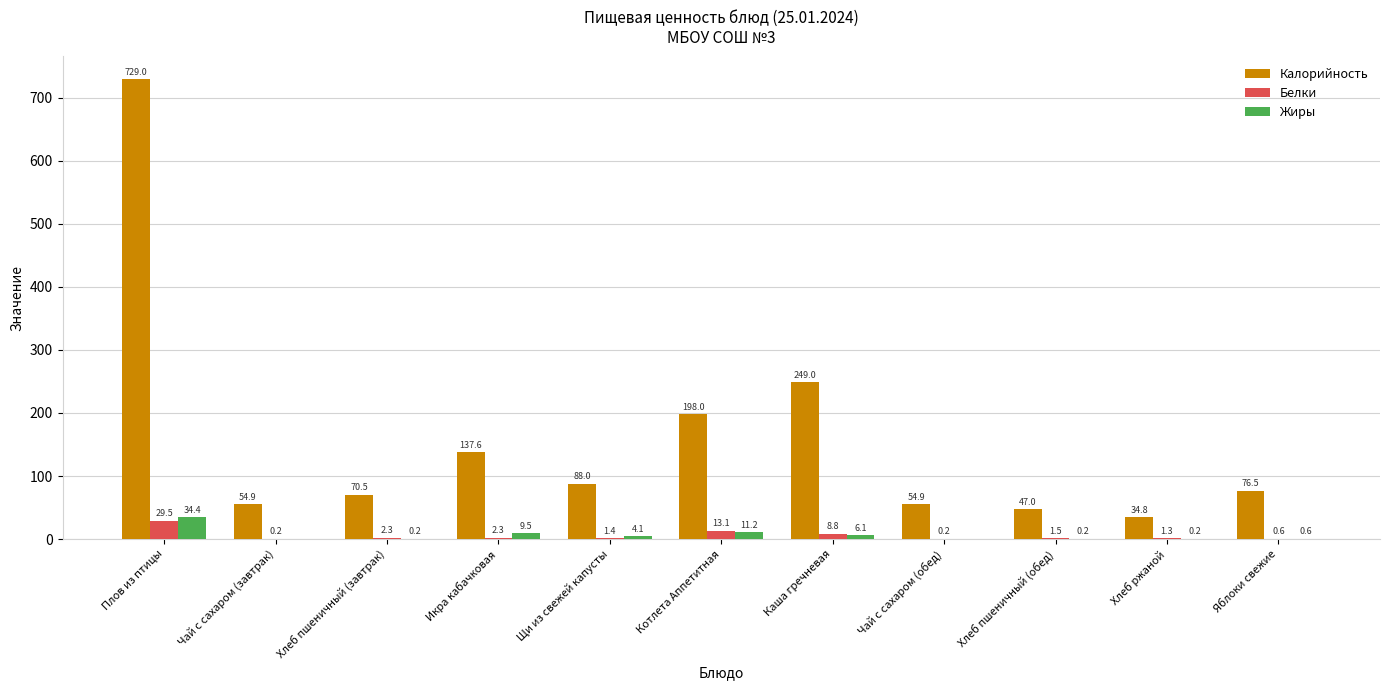

How many data points does each series have?

11